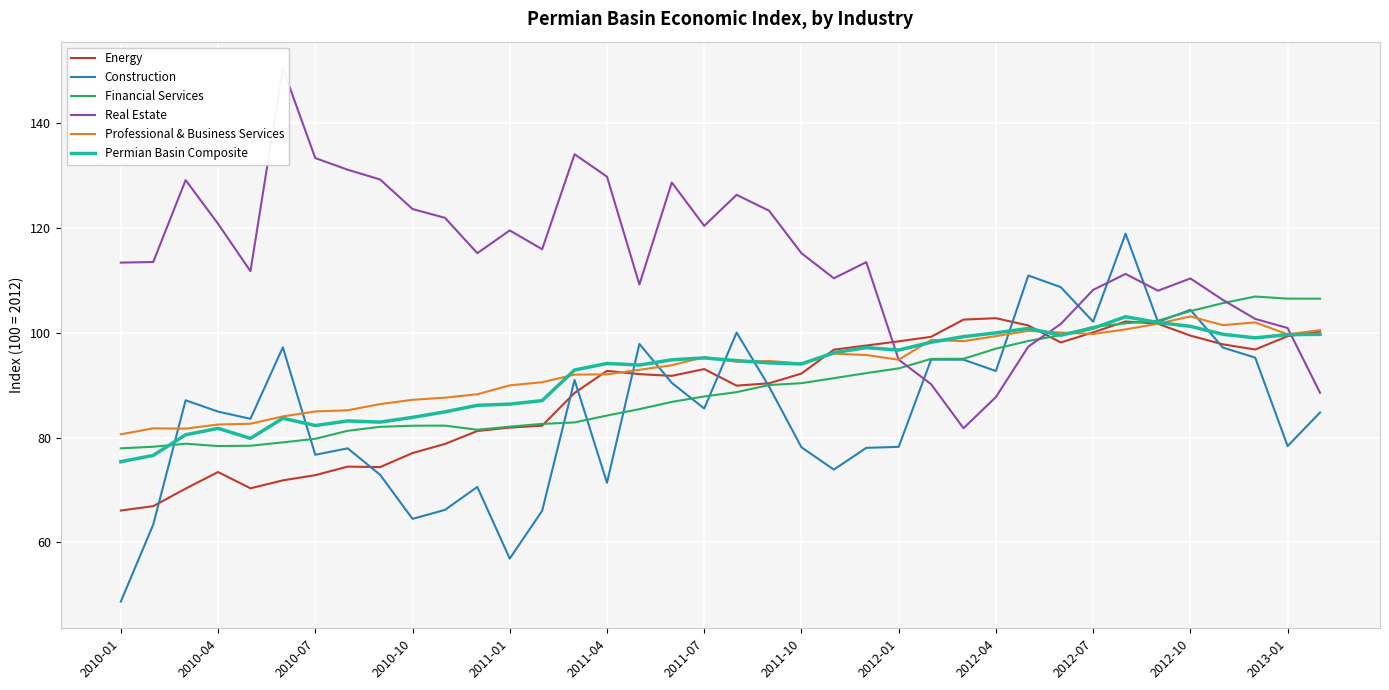

Which series ends up on top after the final intersection of Financial Services and Energy?

Financial Services